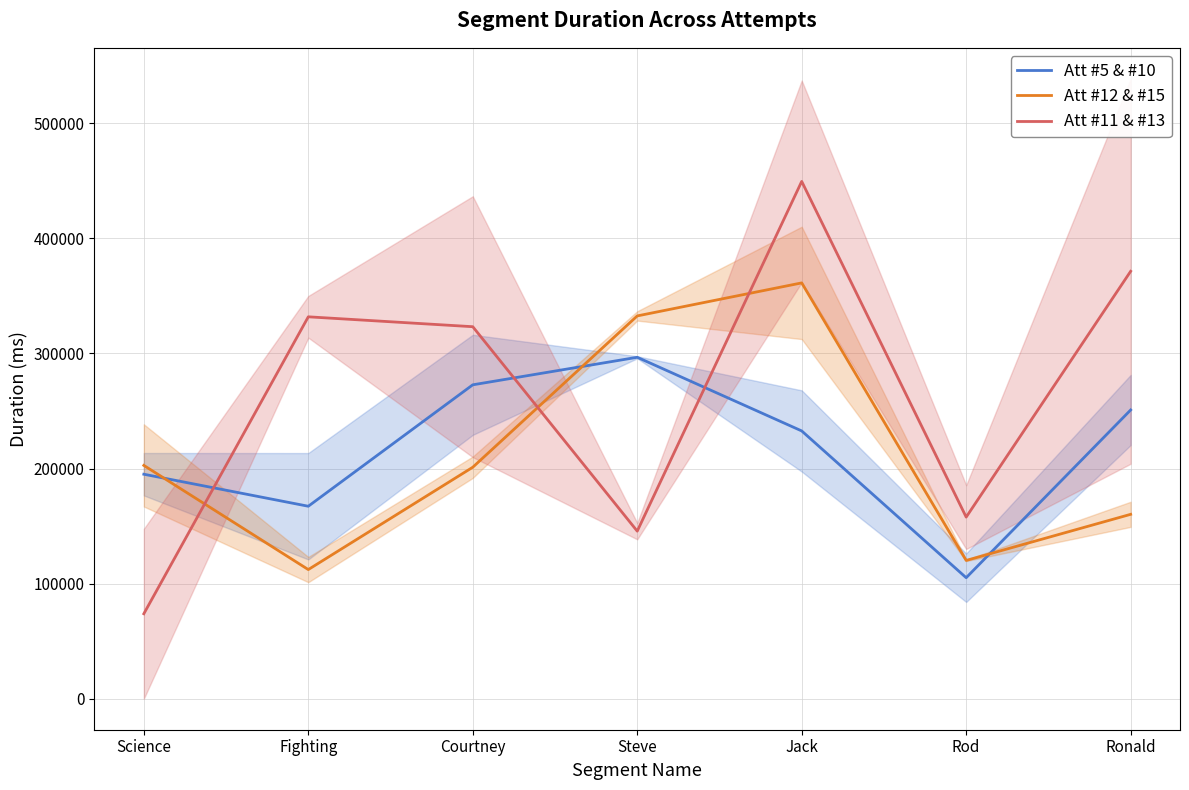

At how many categories does at least one series exceed 136598?

7